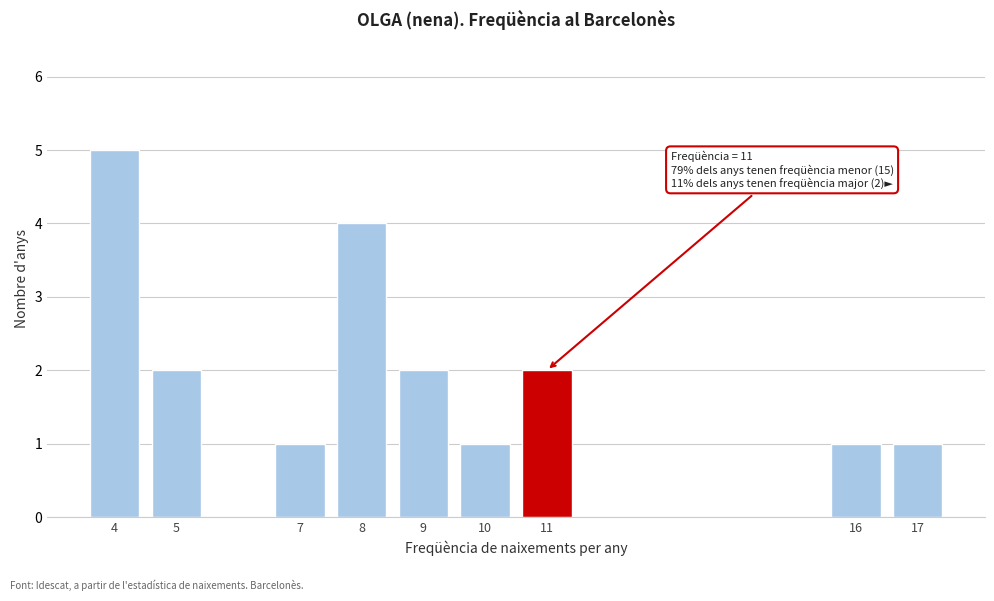

Reading left to right, what are all the values shown in this chart?

5	2	1	4	2	1	2	1	1